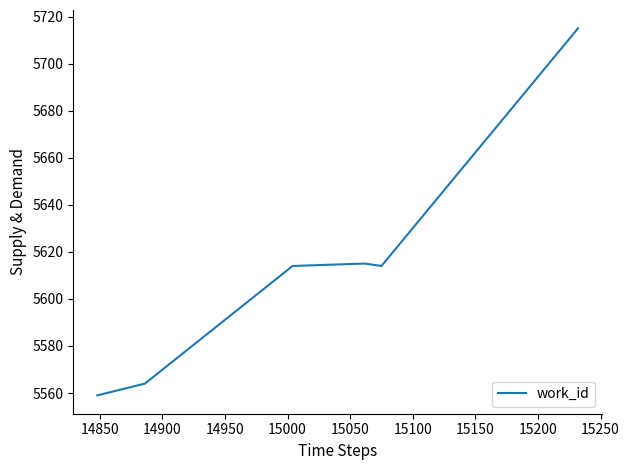

True or false: the data has more than 2 interior local peaks.

False